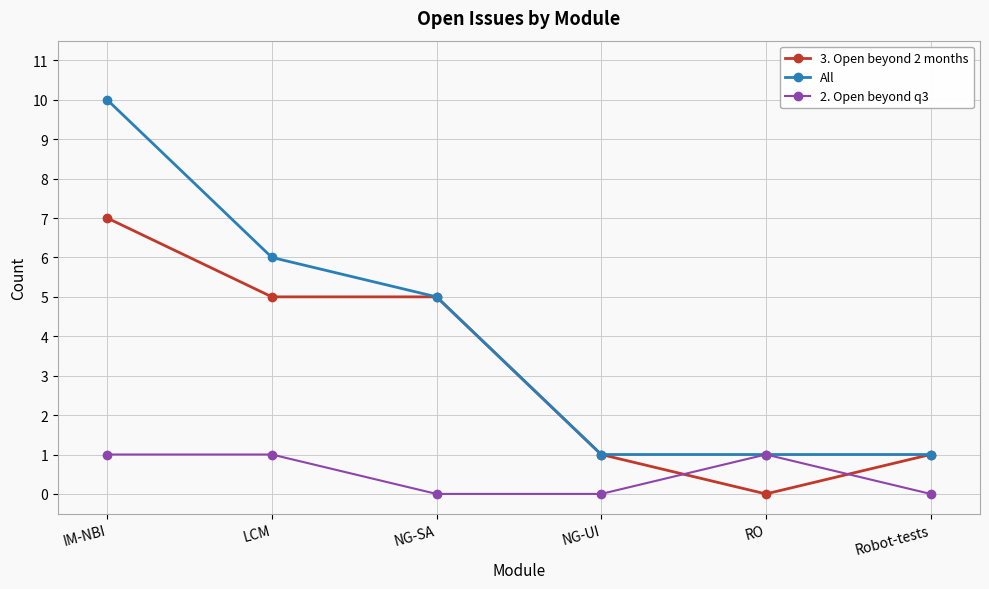

What is the label of the 3rd point from the left?

NG-SA